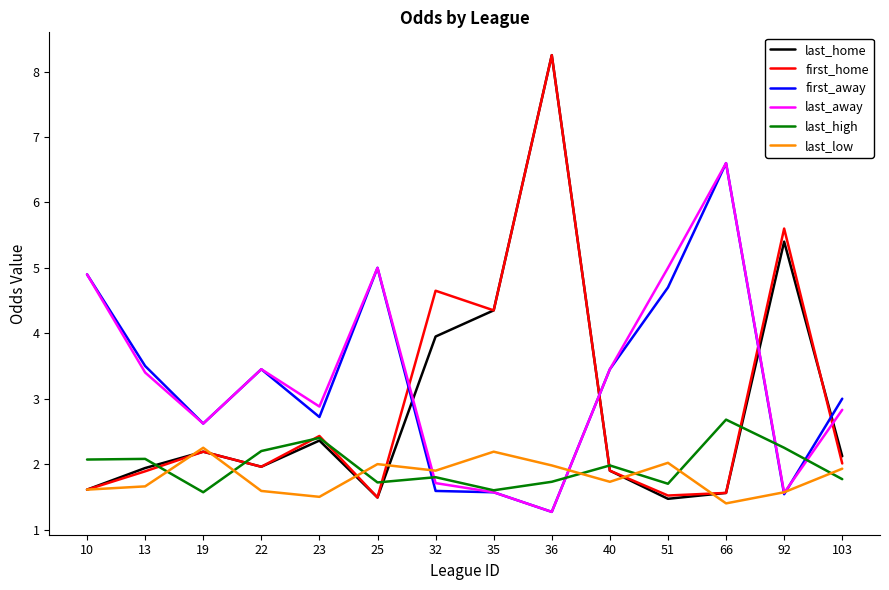

Is the value of first_home at 35 greater than the value of last_away at 10?

No